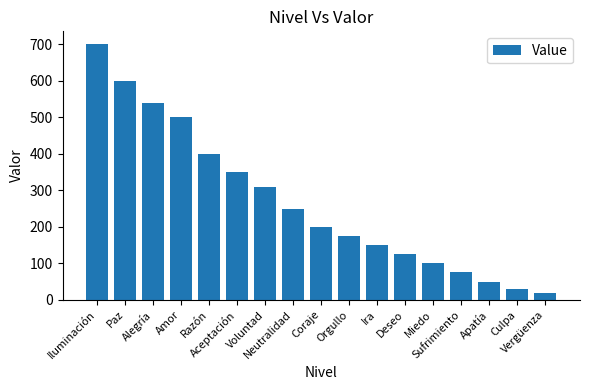

How many distinct data groups are displayed?

1